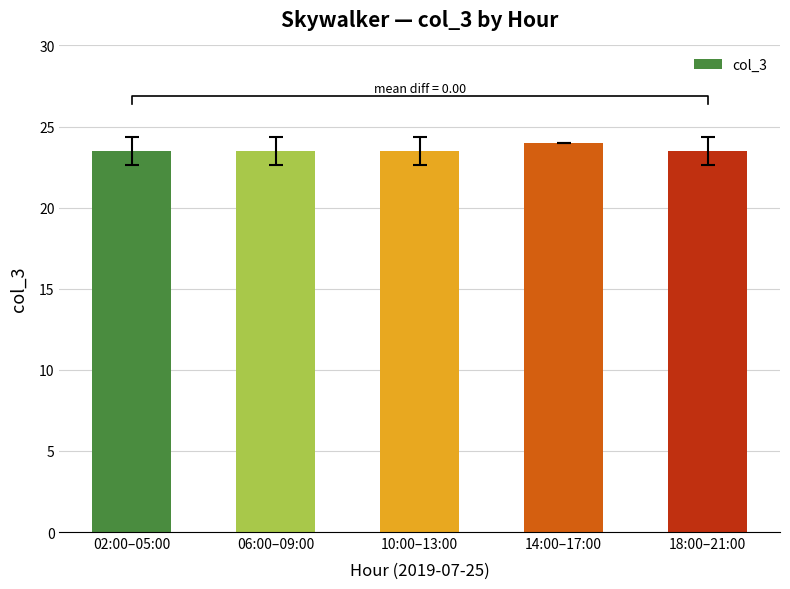

Count the number of data series in this chart.

1